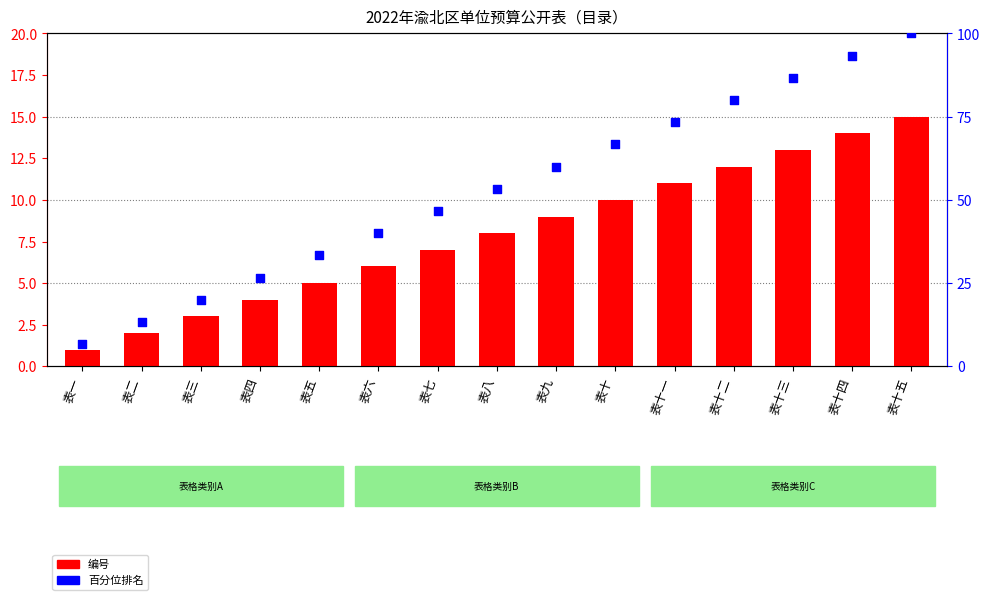

What are all the series names shown in the legend?

编号, 百分位排名